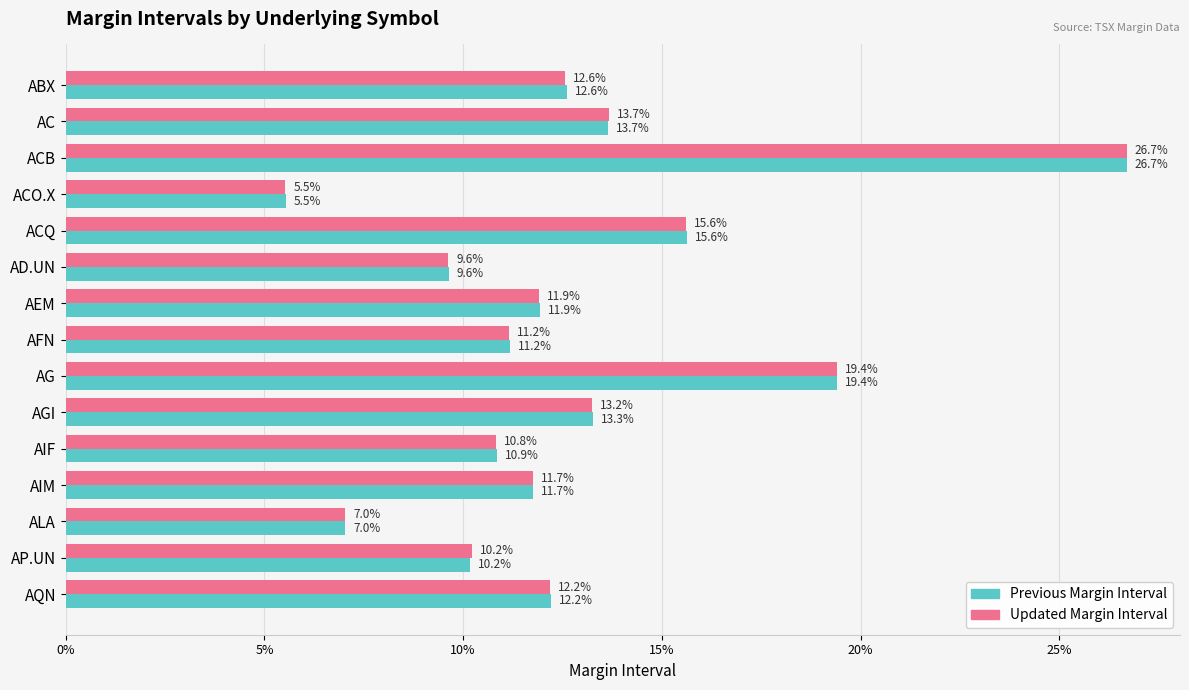

What are all the series names shown in the legend?

Previous Margin Interval, Updated Margin Interval